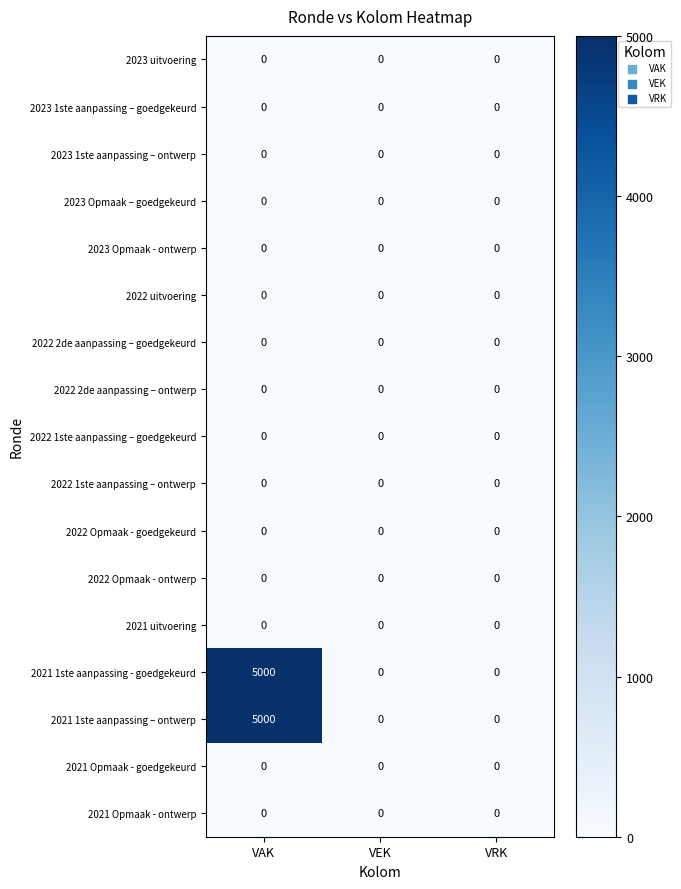

At which category is the sum across all series the highest?

VAK